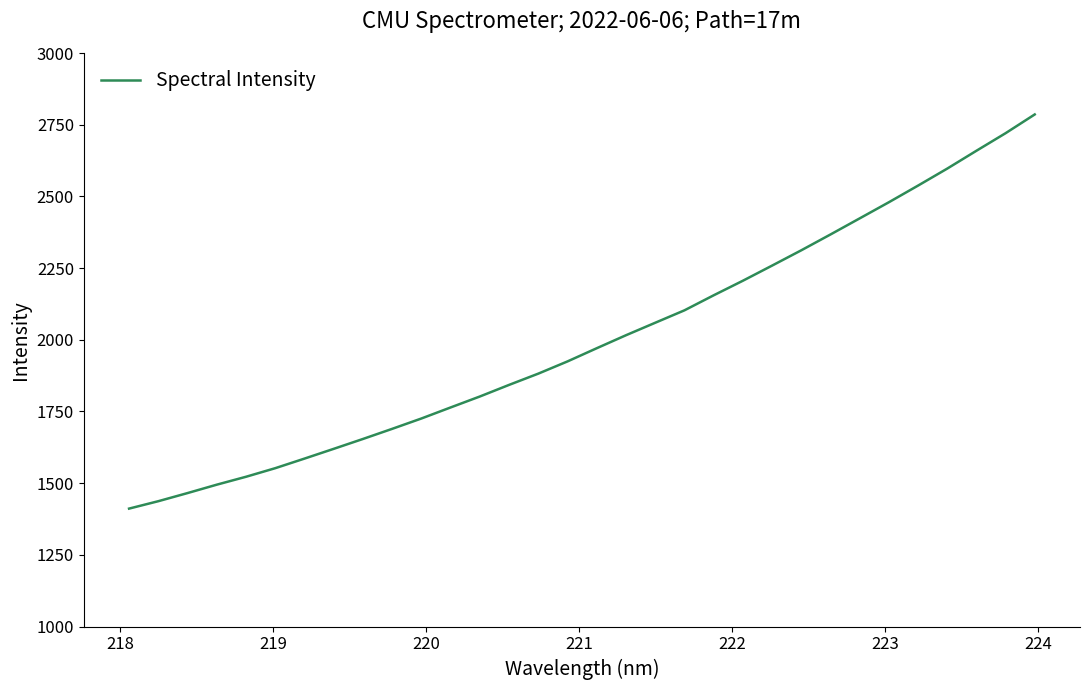

What is the minimum value shown in the chart?

1411.3